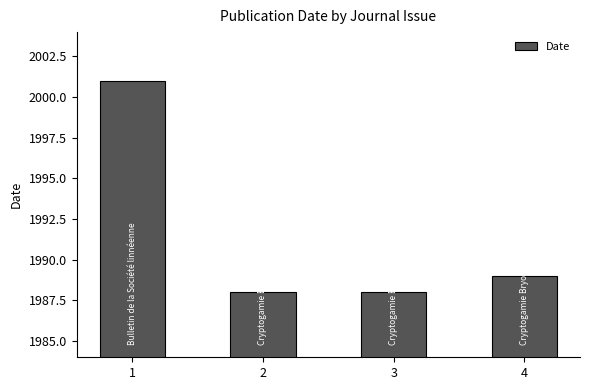

Are the bars grouped side by side (vs. stacked)?

No